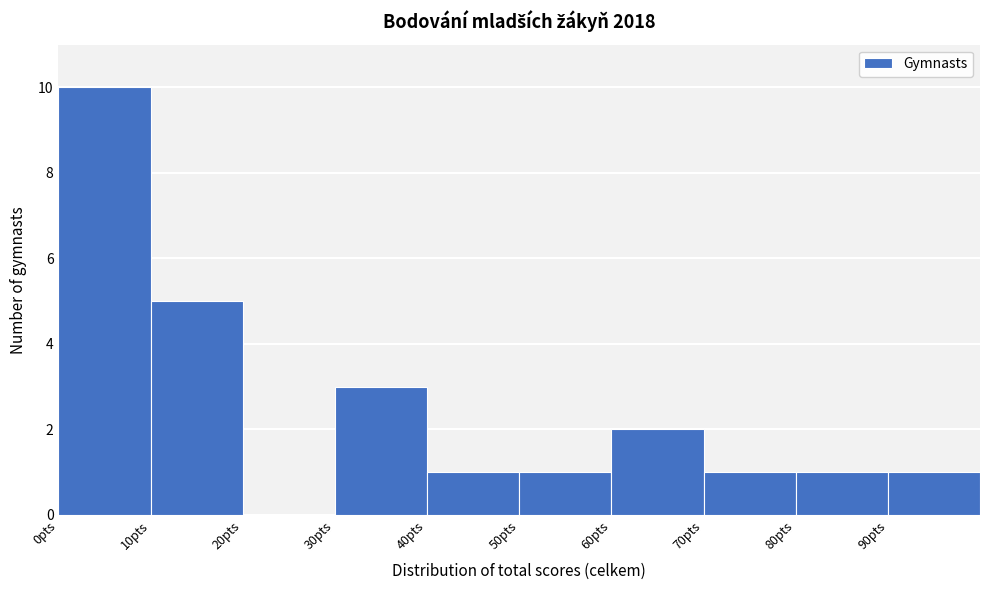

What is the height of the bar covering 0 to 10 on the x-axis? The values are not printed on the chart, so give them approximately, as read against the axis.

10